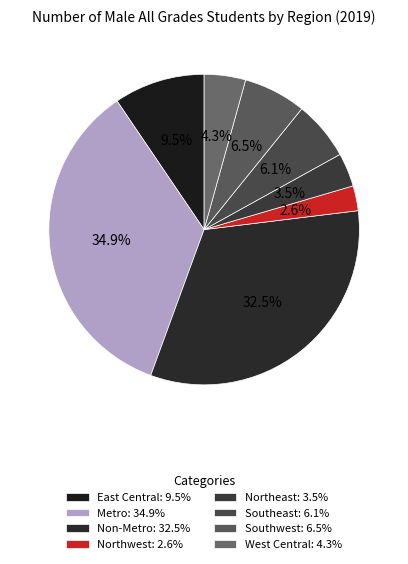

Which has a higher value, West Central or Southeast?

Southeast